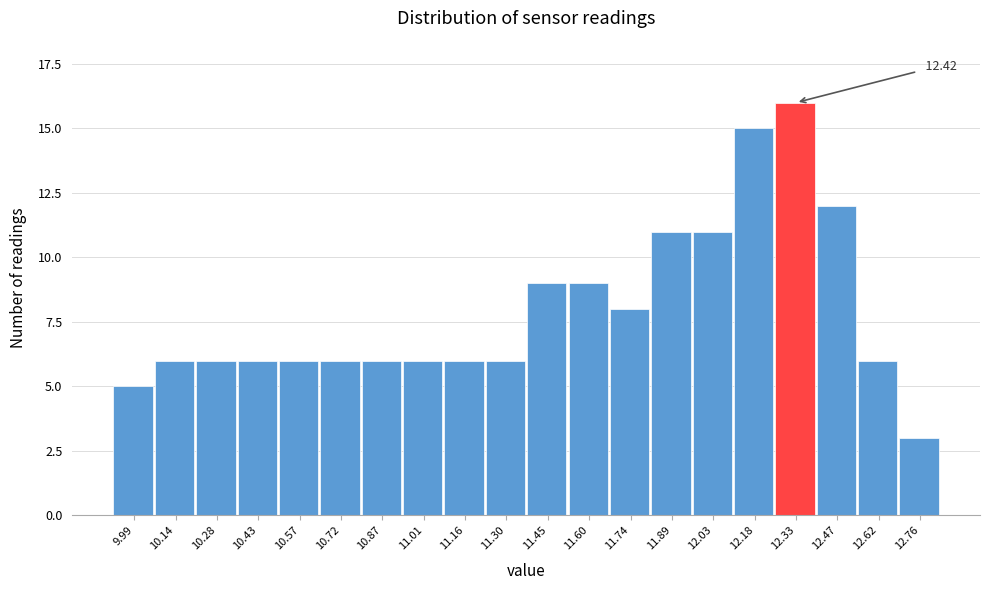

Approximately how many times larger is the value at 12.18 compared to 11.89?

1.4